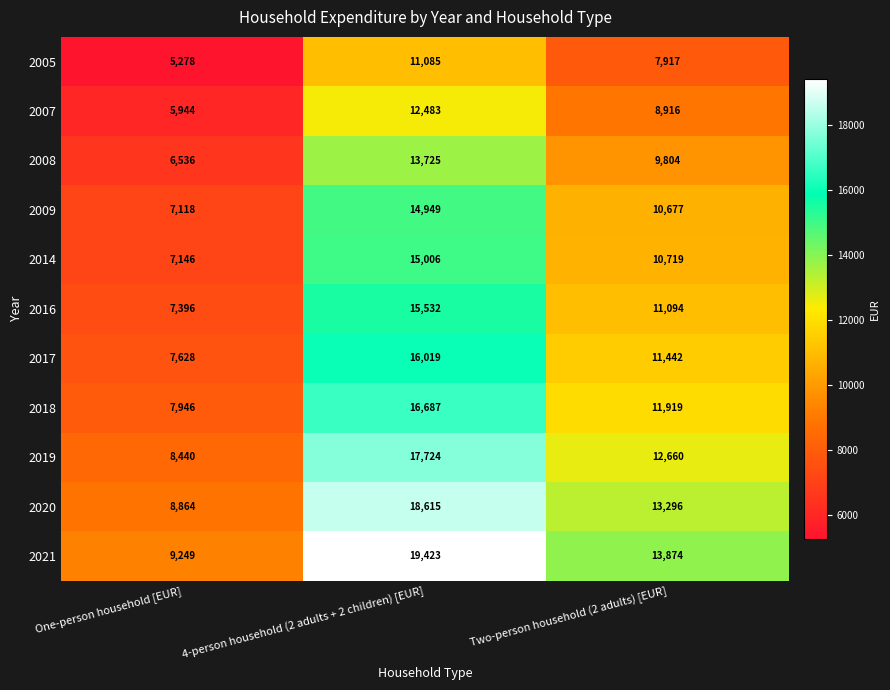

Which series has the largest total across all categories?

2021